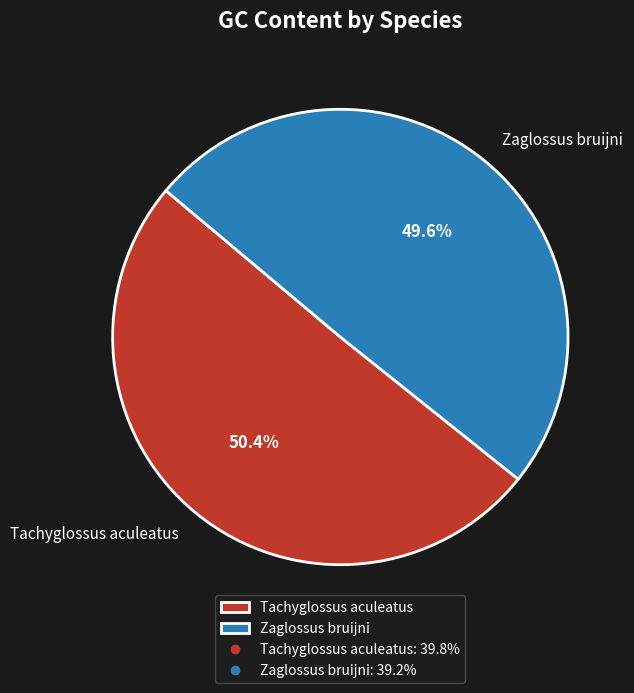

The Tachyglossus aculeatus slice represents 42% of the pie. True or false?

False